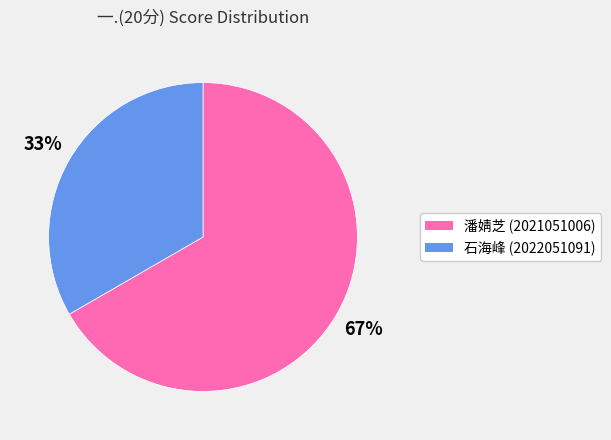

Does any single category account for the majority?

Yes